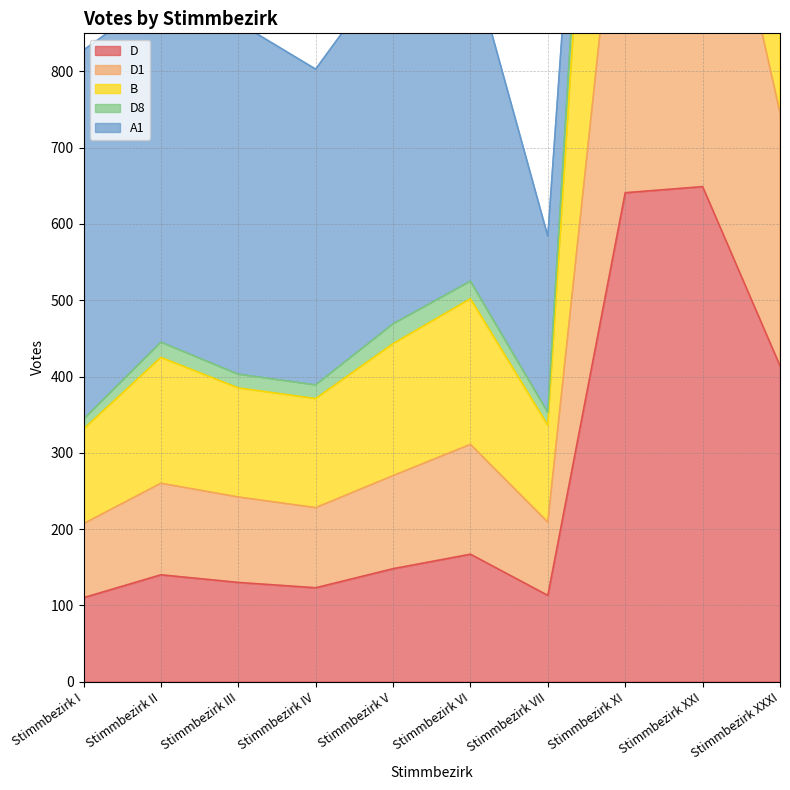

What is the label of the 3rd point from the right?

Stimmbezirk XI